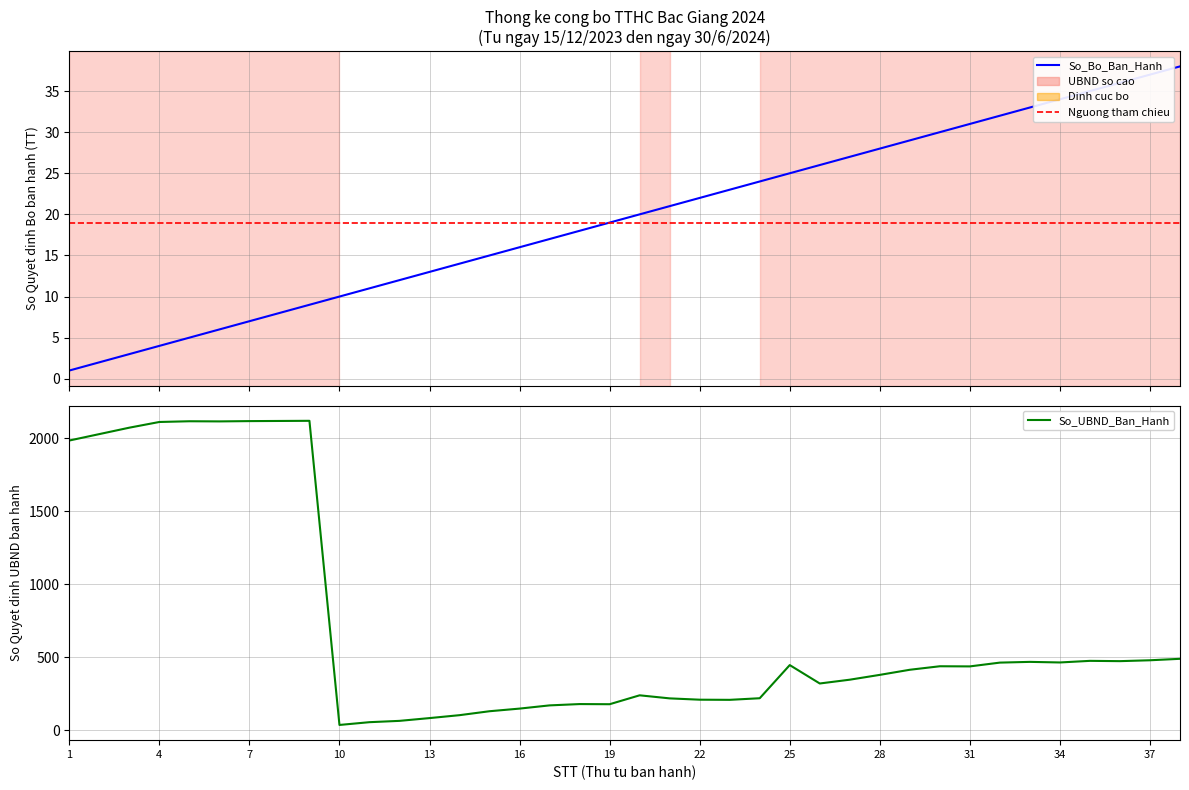

At which category does the chart reach its peak across all series?

9